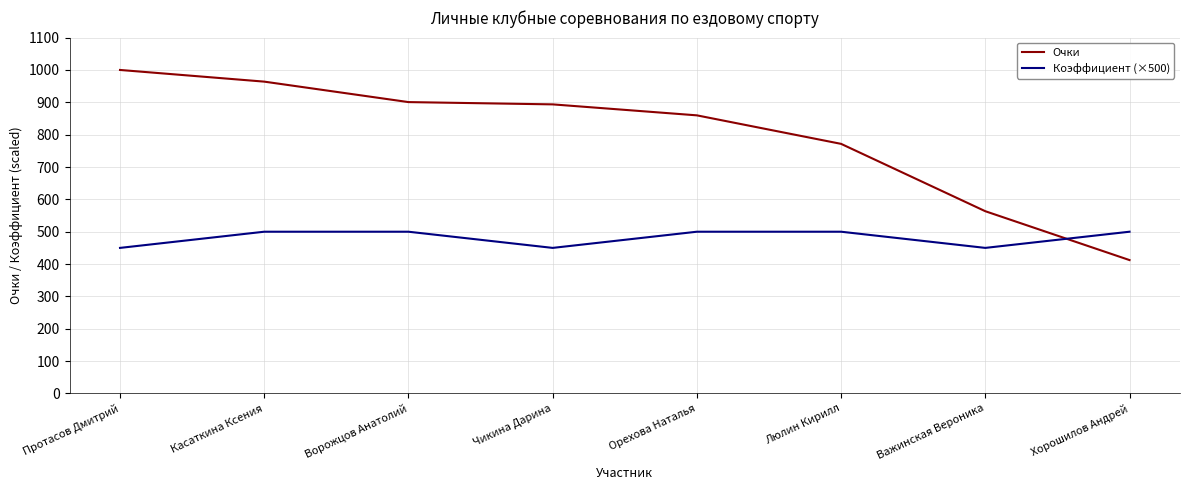

What is the maximum value for Коэффициент (×500)?

500.0